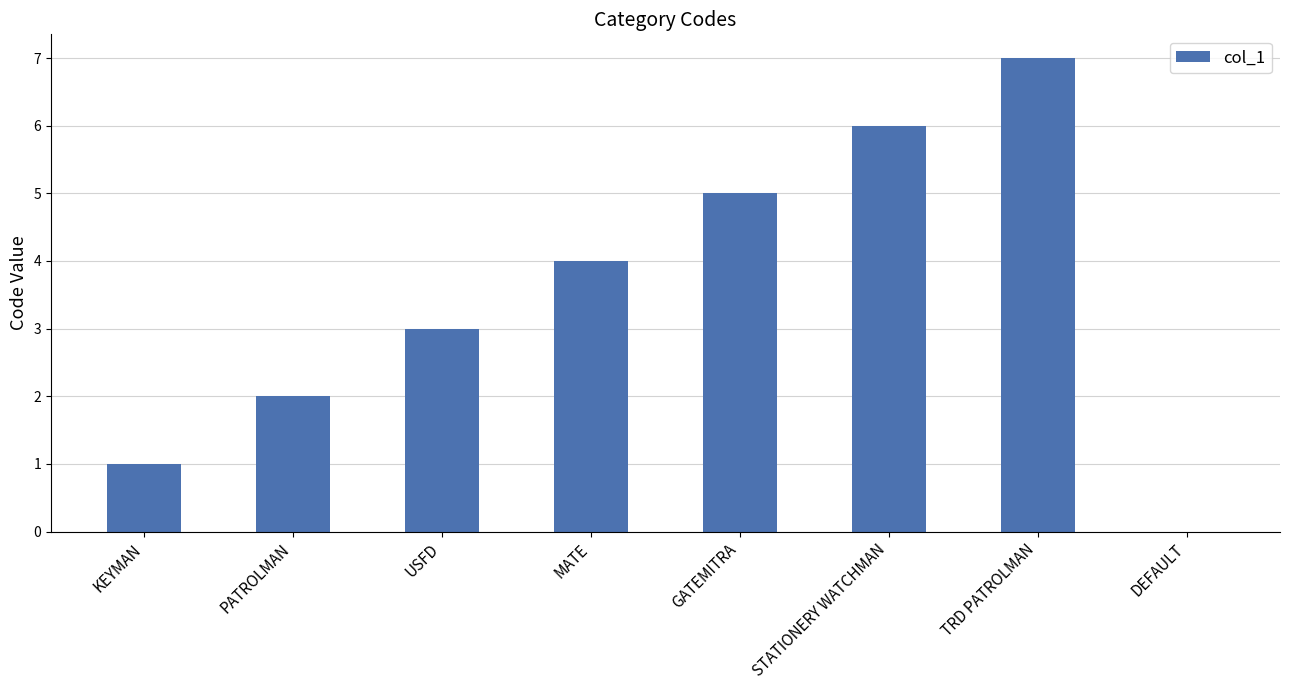

Count the values in the range 2 to 6.

5